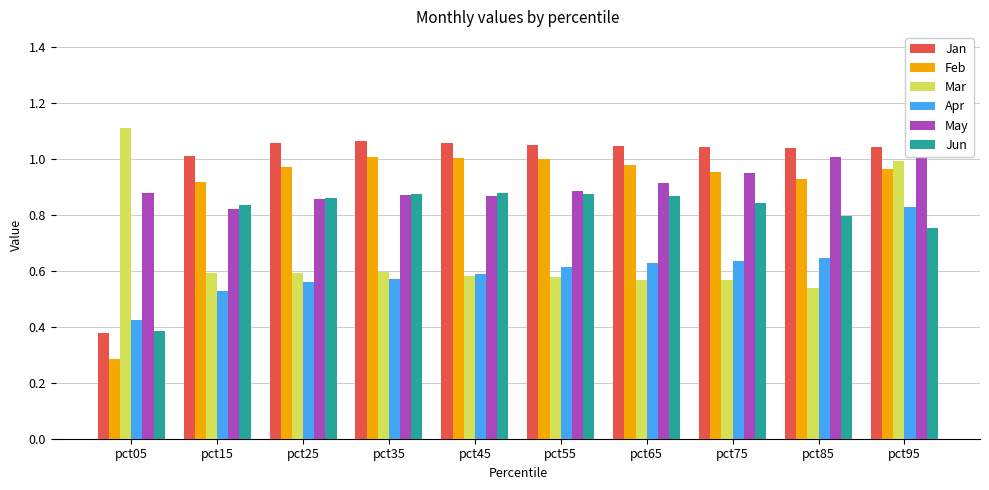

Rank the categories by May value from lowest to highest.

pct15, pct25, pct45, pct35, pct05, pct55, pct65, pct75, pct85, pct95